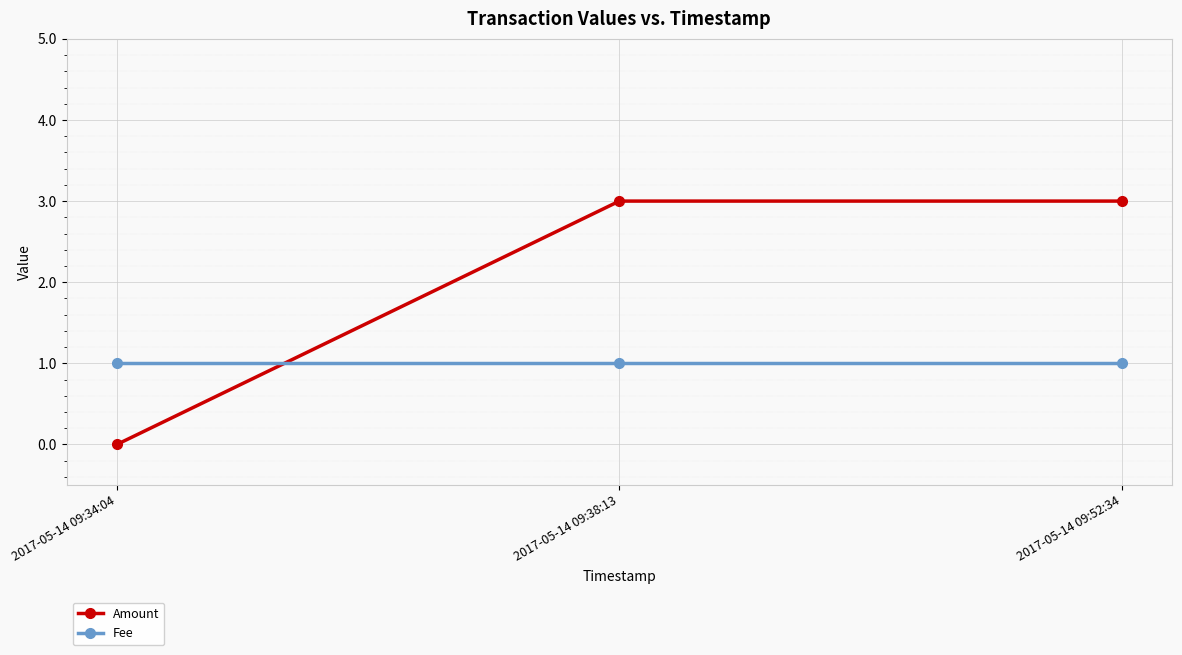

The Amount series shows 3 at 2017-05-14 09:38:13. True or false?

True